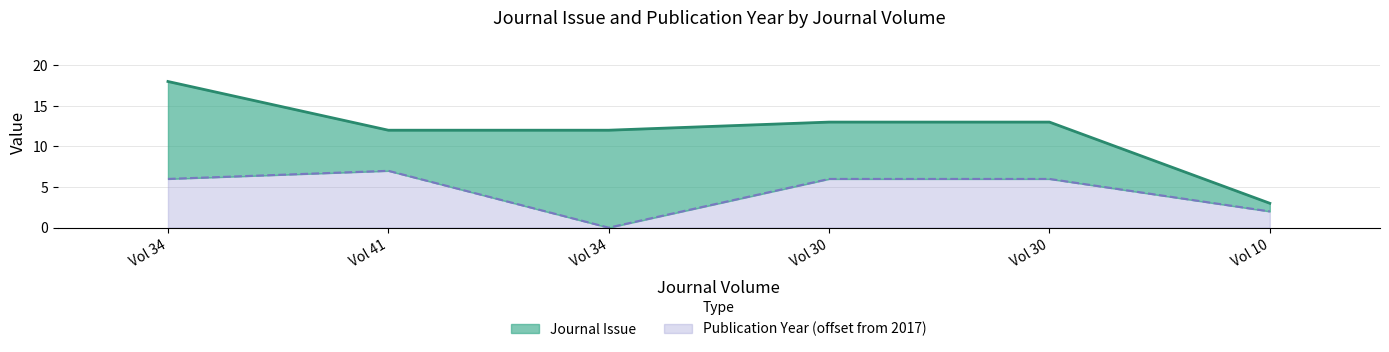

What is the label of the 4th point from the left?

Vol 30